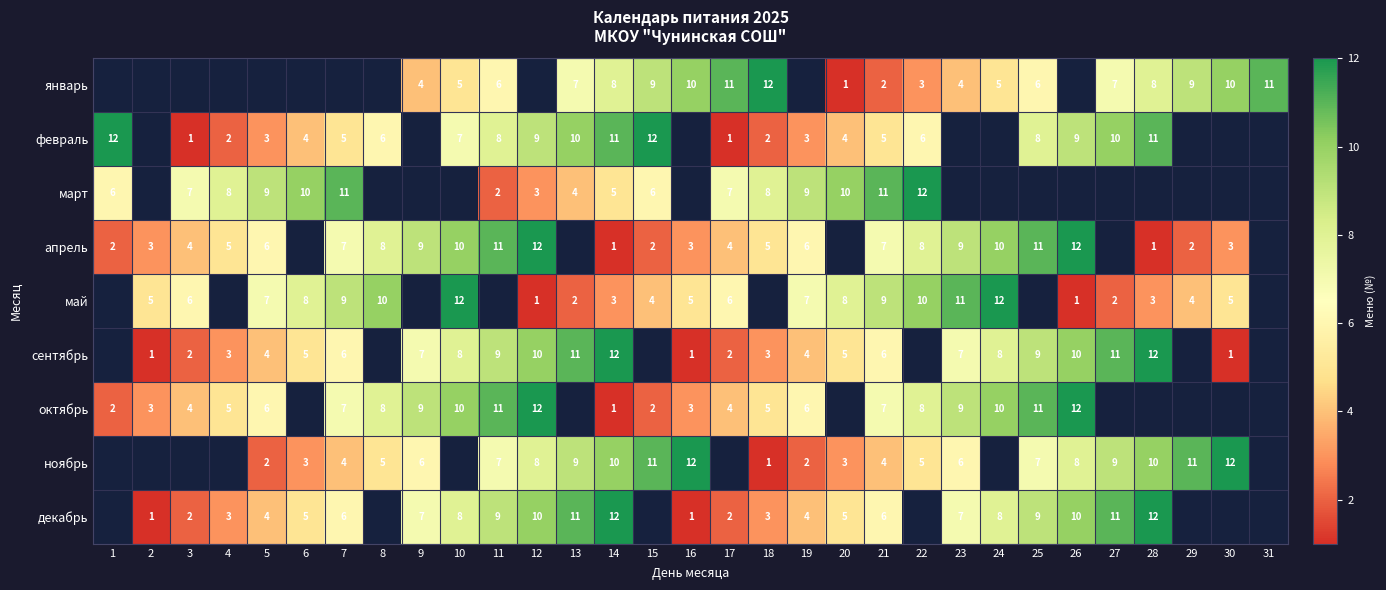

Is it true that май equals 6 at 3?

True